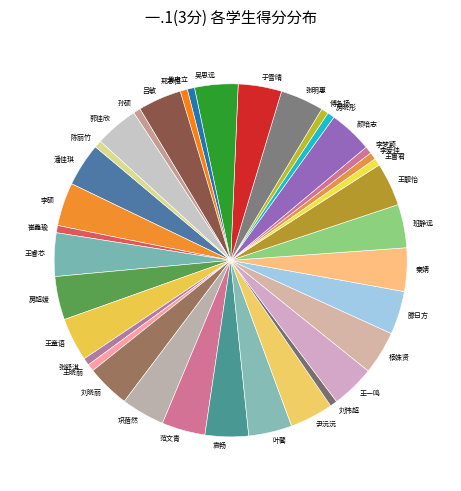

Combined, do 张明惠 and 王童语 account for over 50%?

No